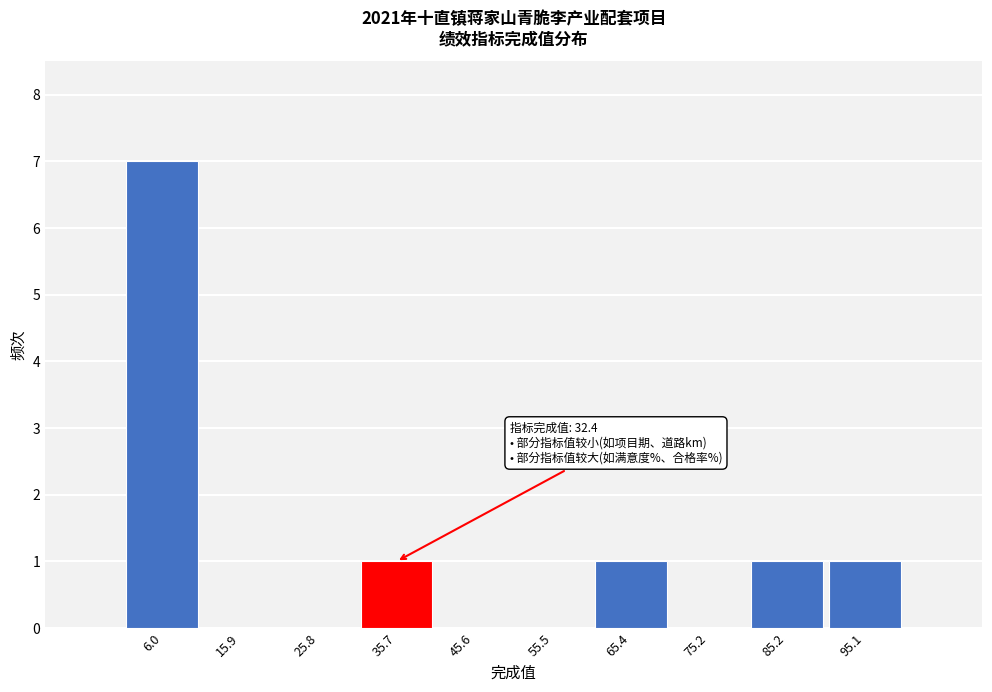

Which range on the x-axis has the tallest bar?

1.0 to 10.9